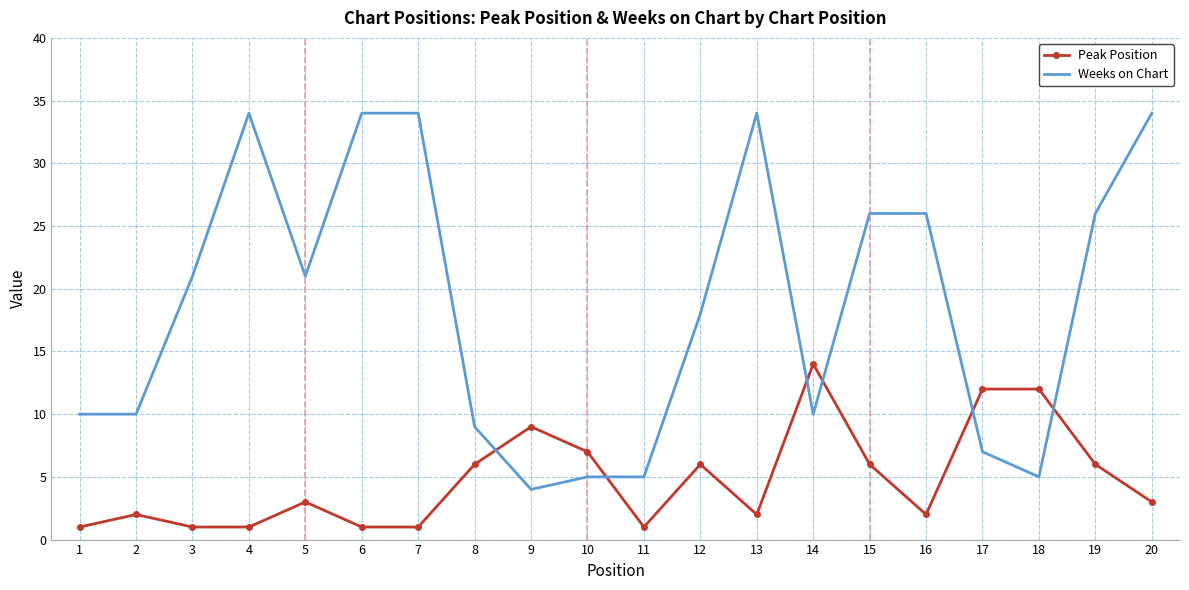

At which label is Peak Position closest to 7?

10